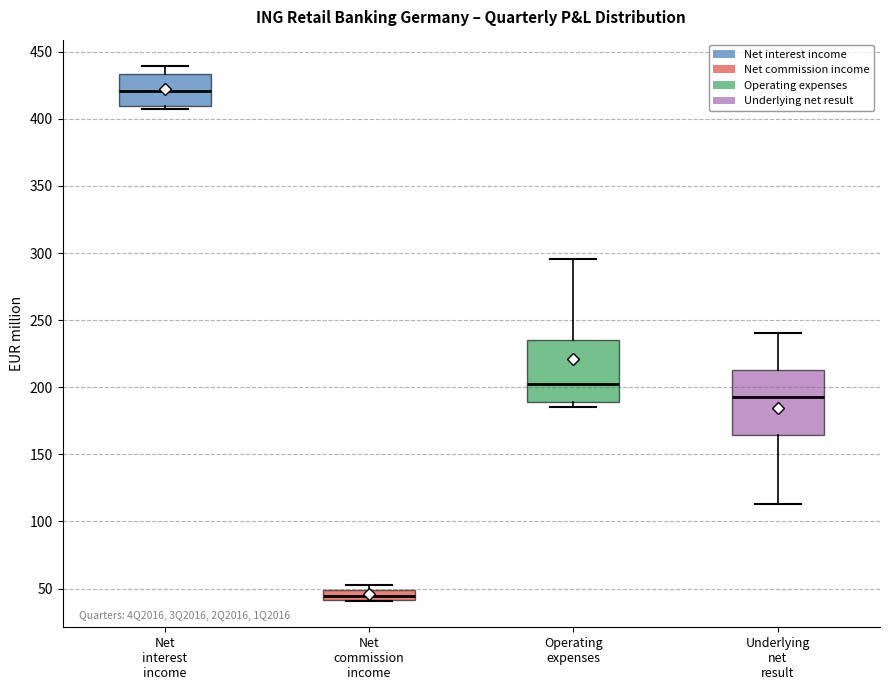

Where does the median line of the box for Operating expenses sit on the y-axis? The values are not printed on the chart, so give them approximately, as read against the axis.

205